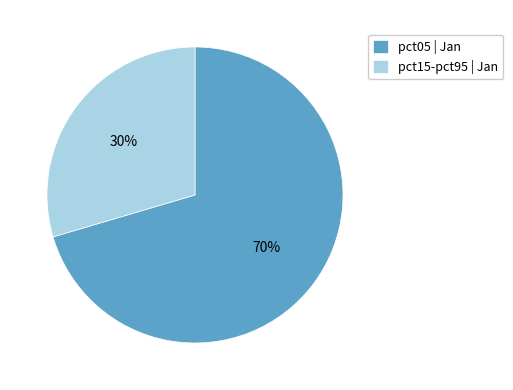

Which slice is the smallest?

pct15-pct95 | Jan